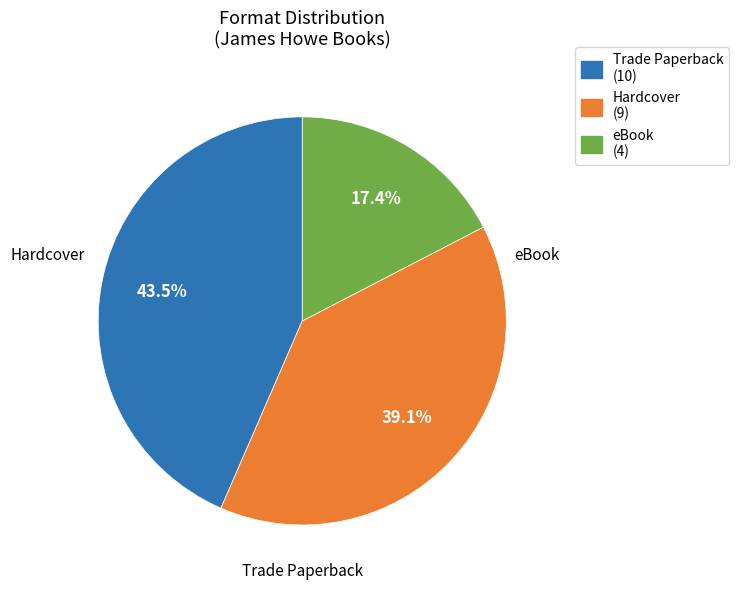

How many slices are in this pie chart?

3